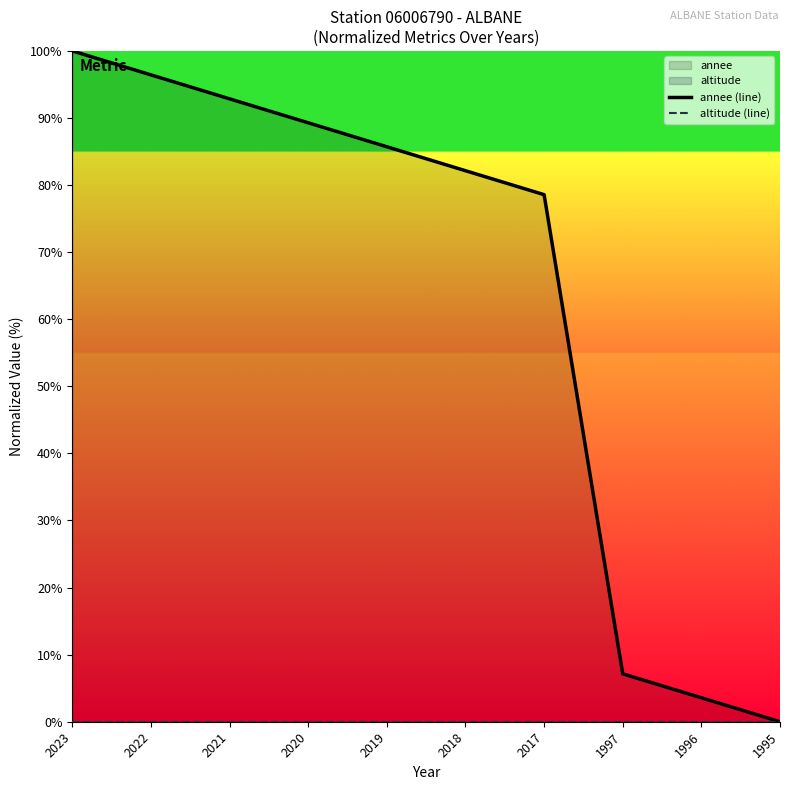

Which series has the largest total across all categories?

annee (line)